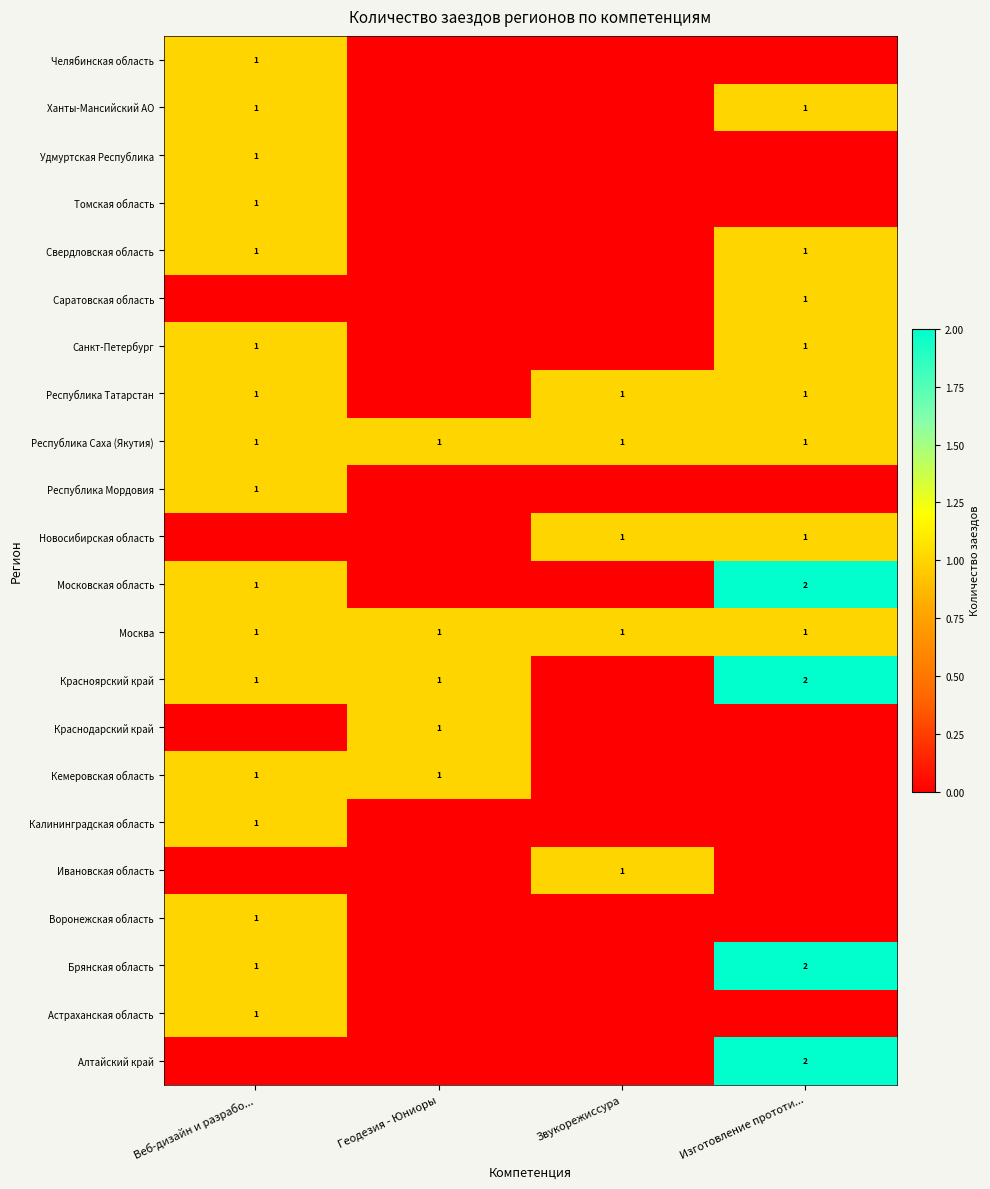

What is the total value across all series at Изготовление прототи...?

16